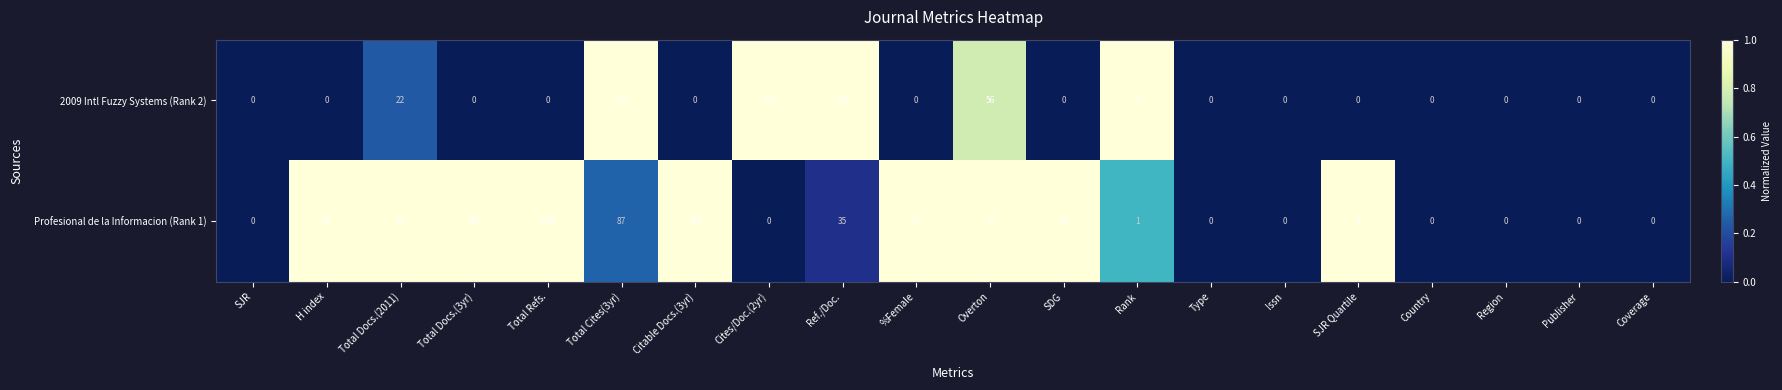

What is the sum of the 2009 Intl Fuzzy Systems (Rank 2) values at Total Cites(3yr) and Rank?

333